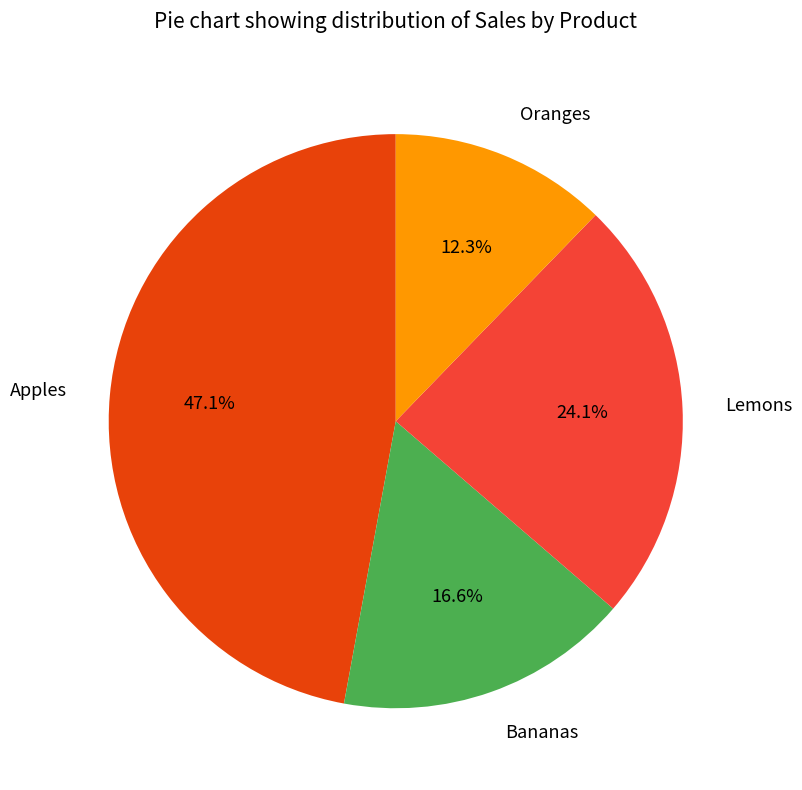

Approximately how many times larger is the value at Lemons compared to Bananas?

1.5